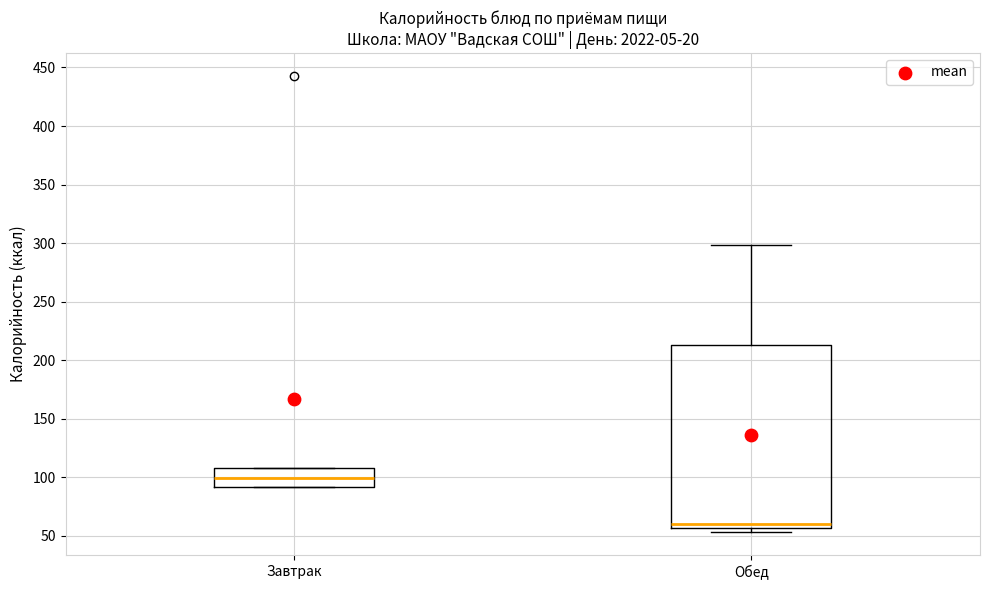

Reading left to right, transcribe this box plot: for each box, give where its median line is, the range the box spans, and where its two whiskers end, as read against the y-axis. The values are not printed on the chart, so give them approximately, as read against the axis.

Завтрак: median 100, box 90 to 110, whiskers 90 to 110
Обед: median 60, box 55 to 215, whiskers 55 (just below the box's lower edge) to 300